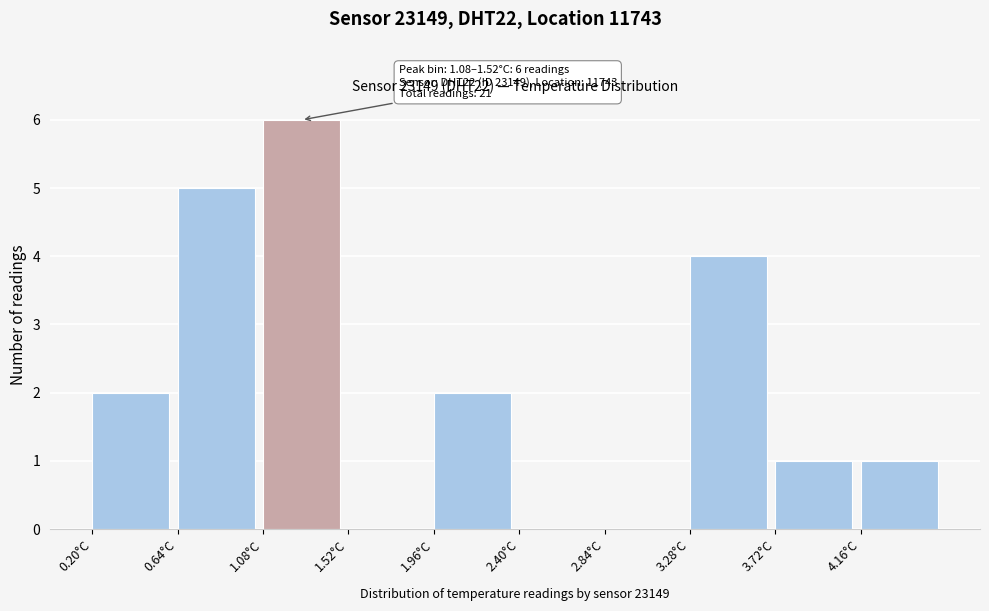

Over which range of the x-axis is the bar tallest?

1.08 to 1.52